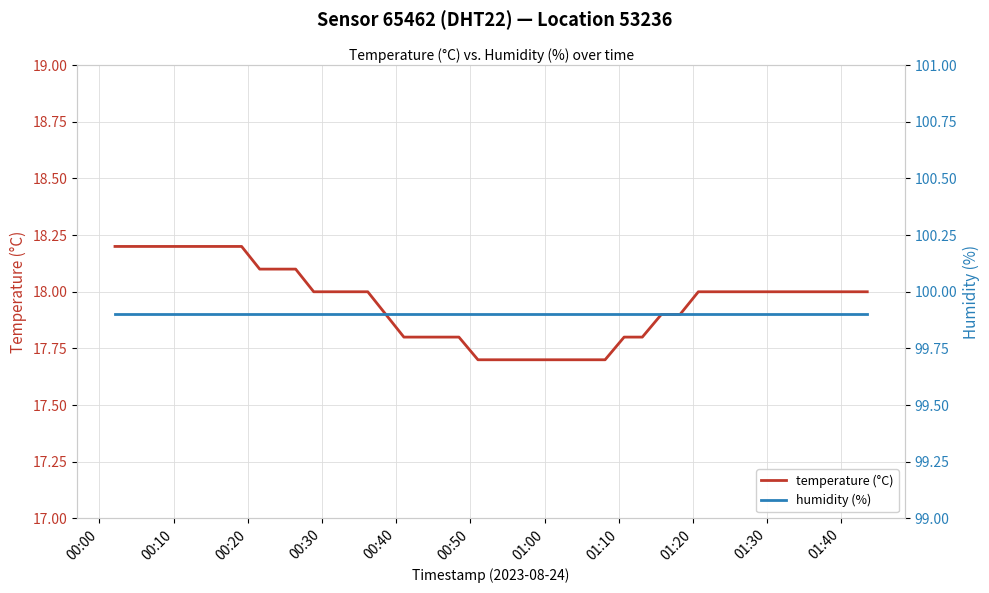

The humidity (%) — sensor 65462, DHT22, location 53236 series shows 51.8 at 00:00. True or false?

False